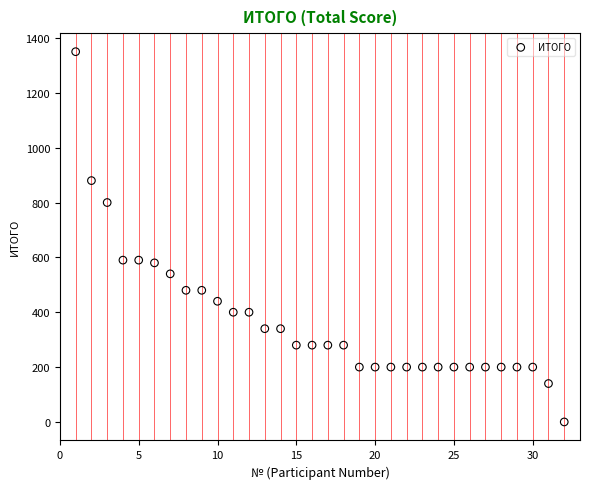

What is the range of X values (max minus min)?

31